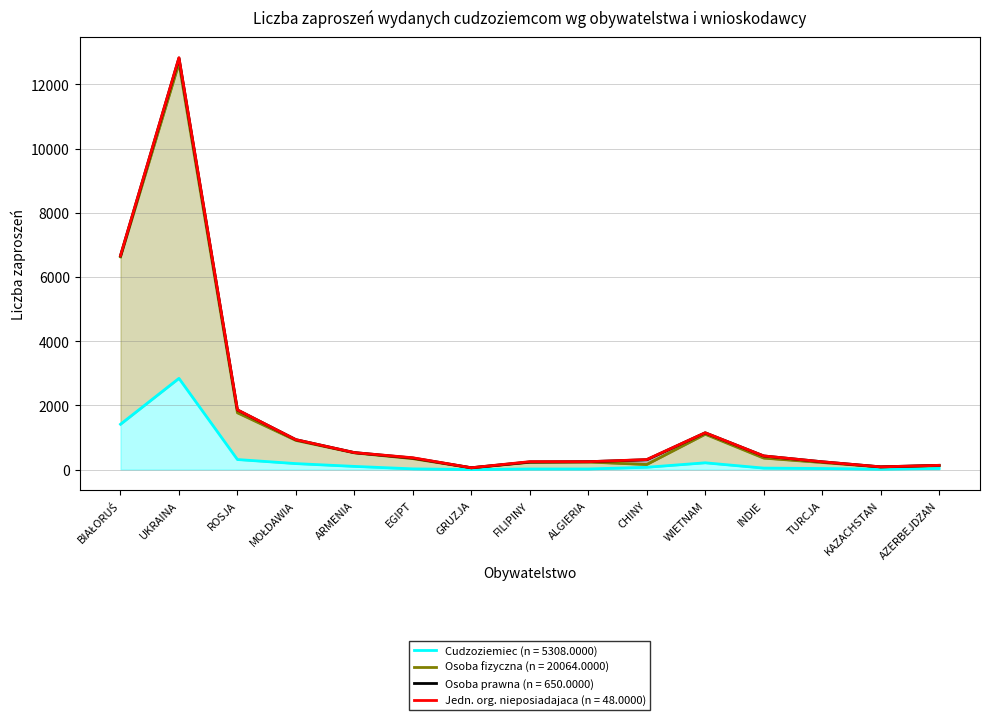

What is the average value of the Osoba fizyczna series?

1691